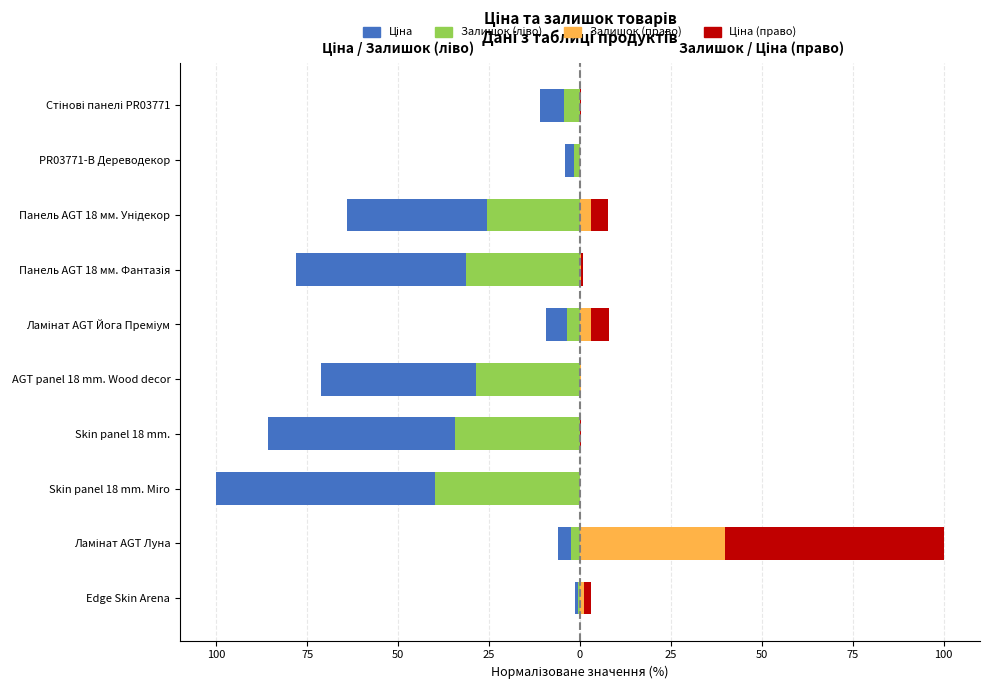

How many bars are there in each group?

4